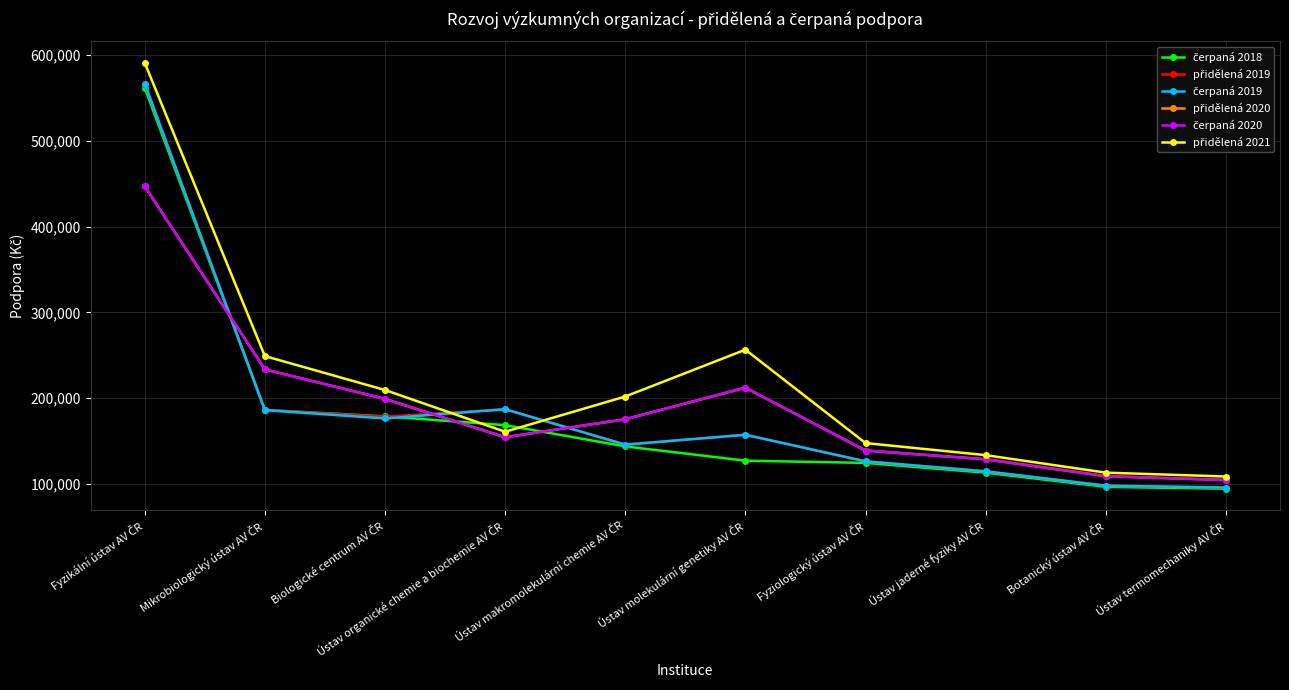

At how many categories does at least one series exceed 247428?

3